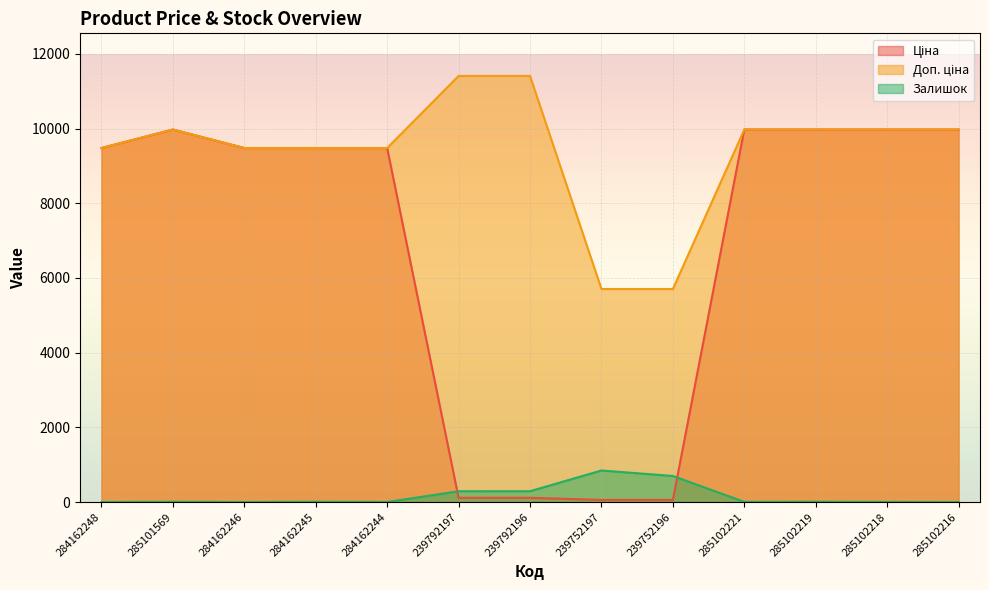

What position from the left is 239792196?

7